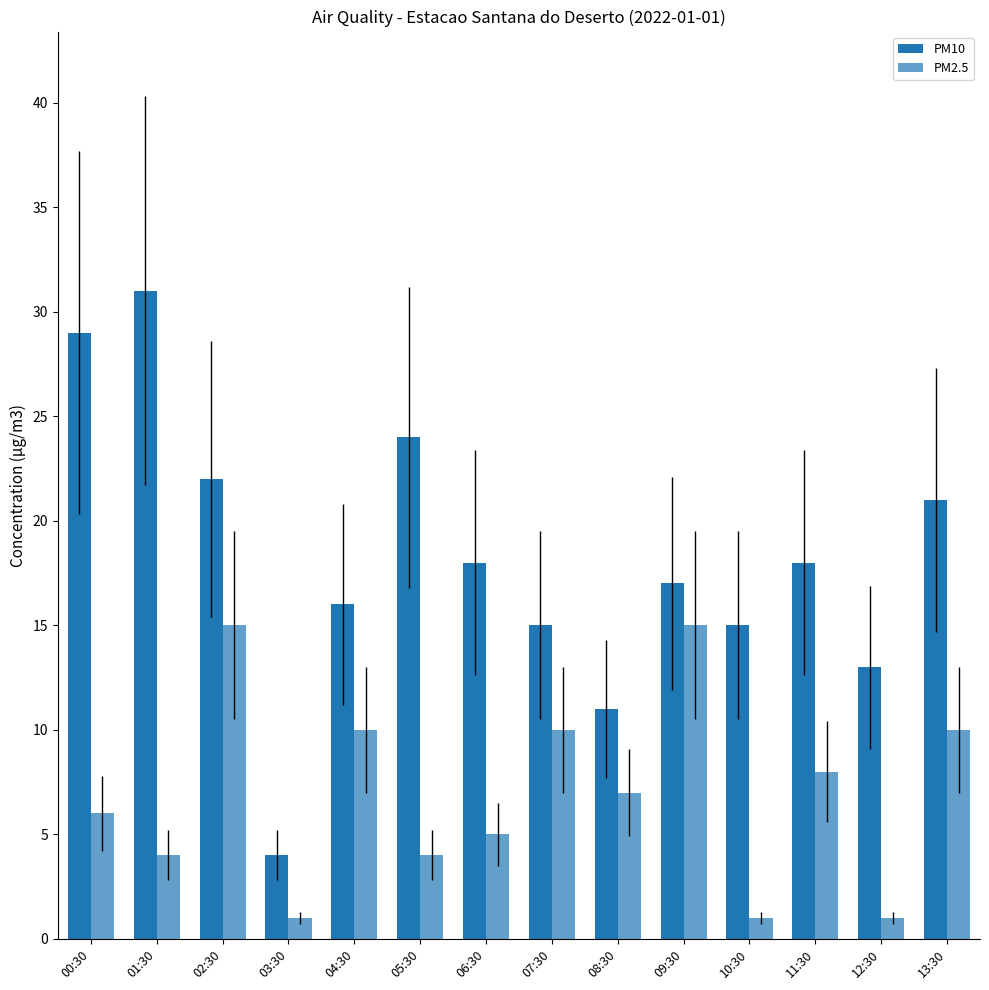

Count the number of data series in this chart.

2